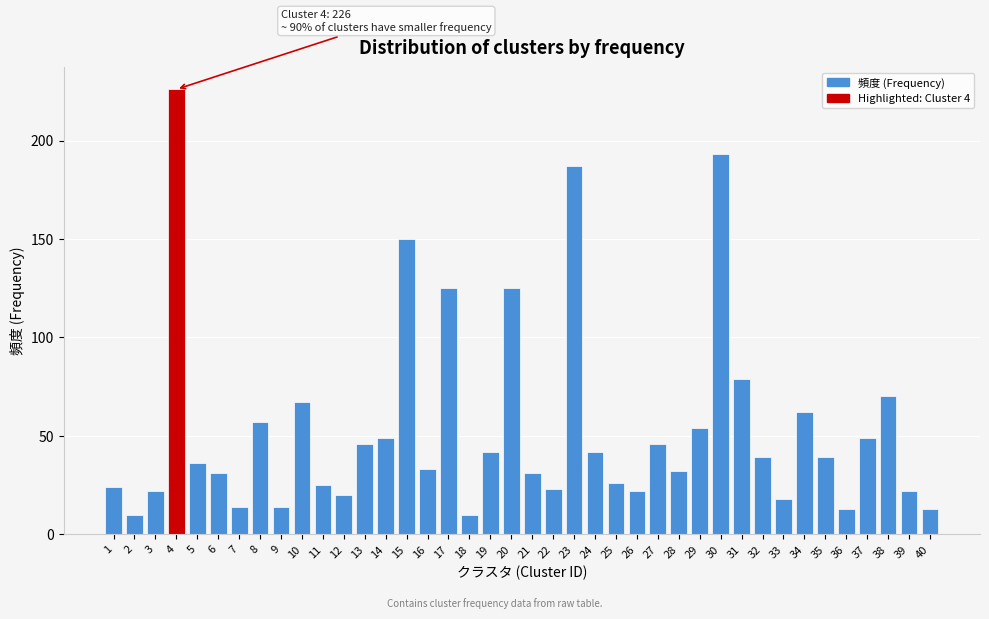

What is the difference between the maximum and minimum values?

216